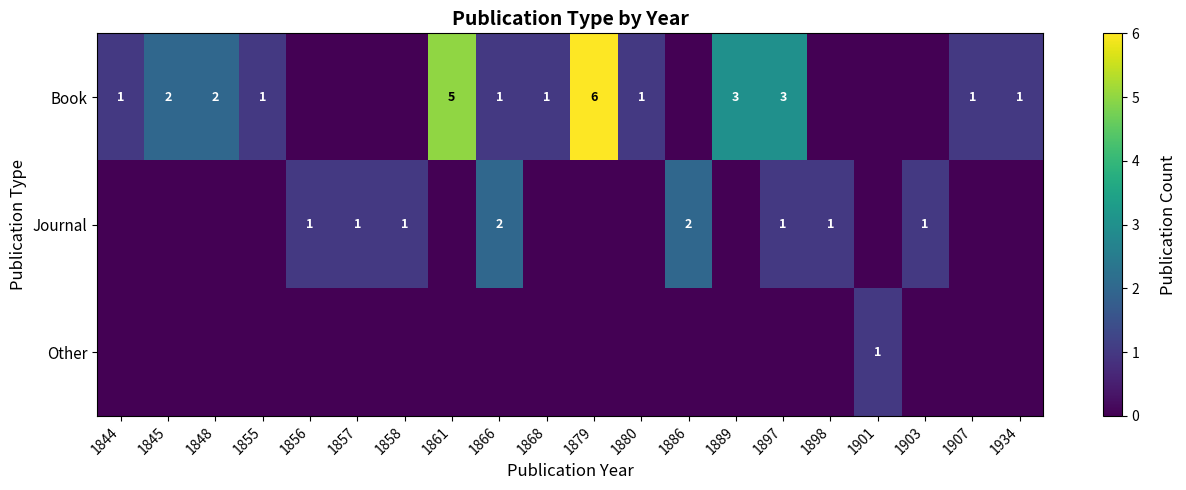

At which category is the sum across all series the highest?

1879